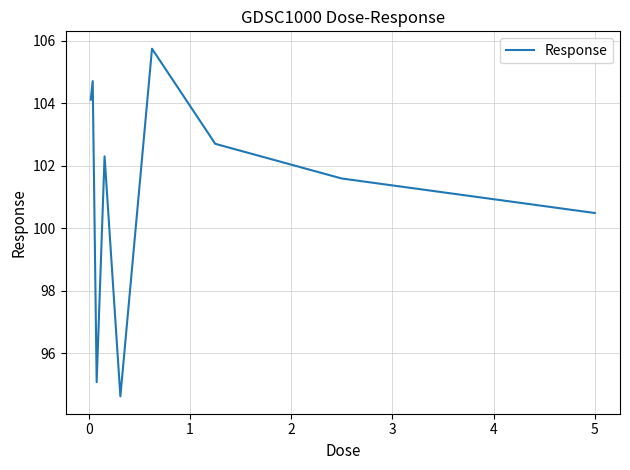

What is the minimum value shown in the chart?

94.6